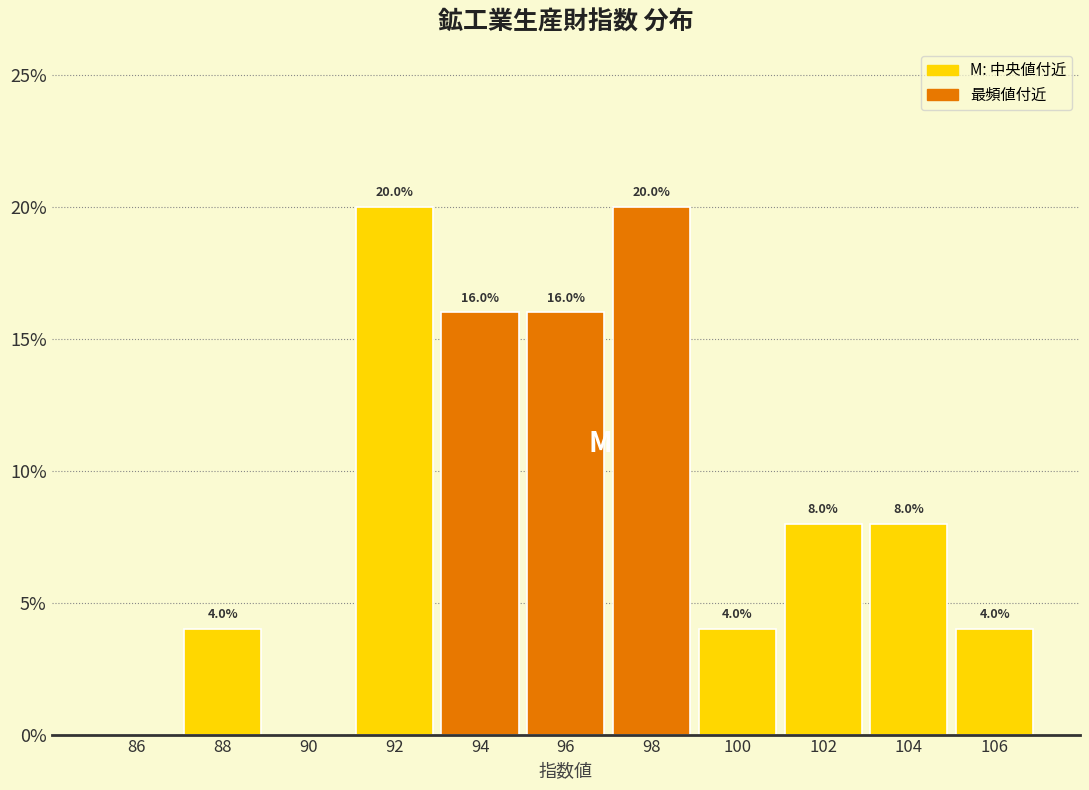

Reading left to right, transcribe all the data shown in this chart.

86=0	88=4	90=0	92=20	94=16	96=16	98=20	100=4	102=8	104=8	106=4